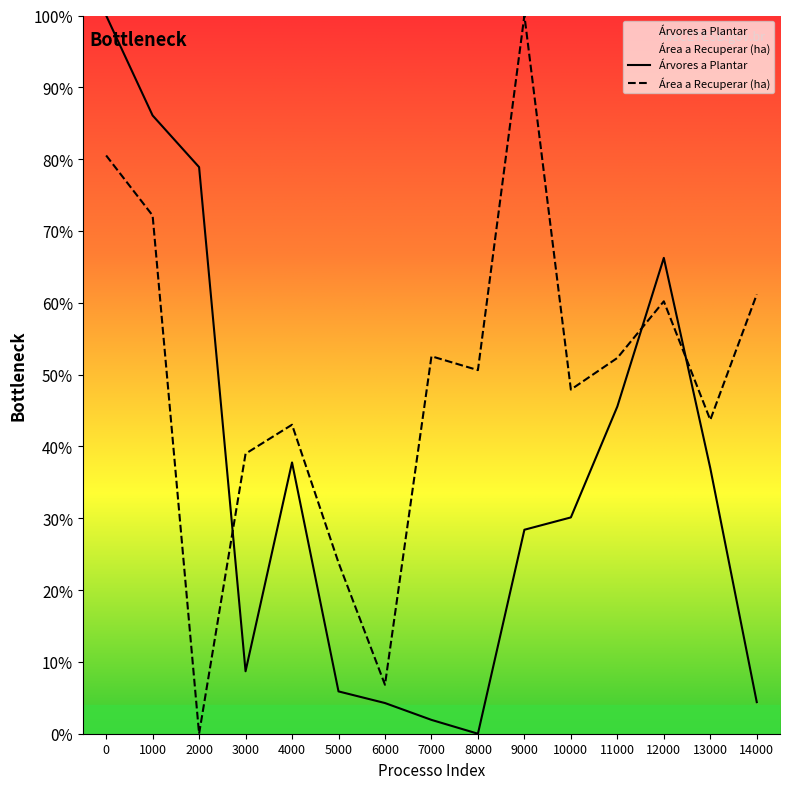

What is the average value of the Área a Recuperar (ha) series?

48.9